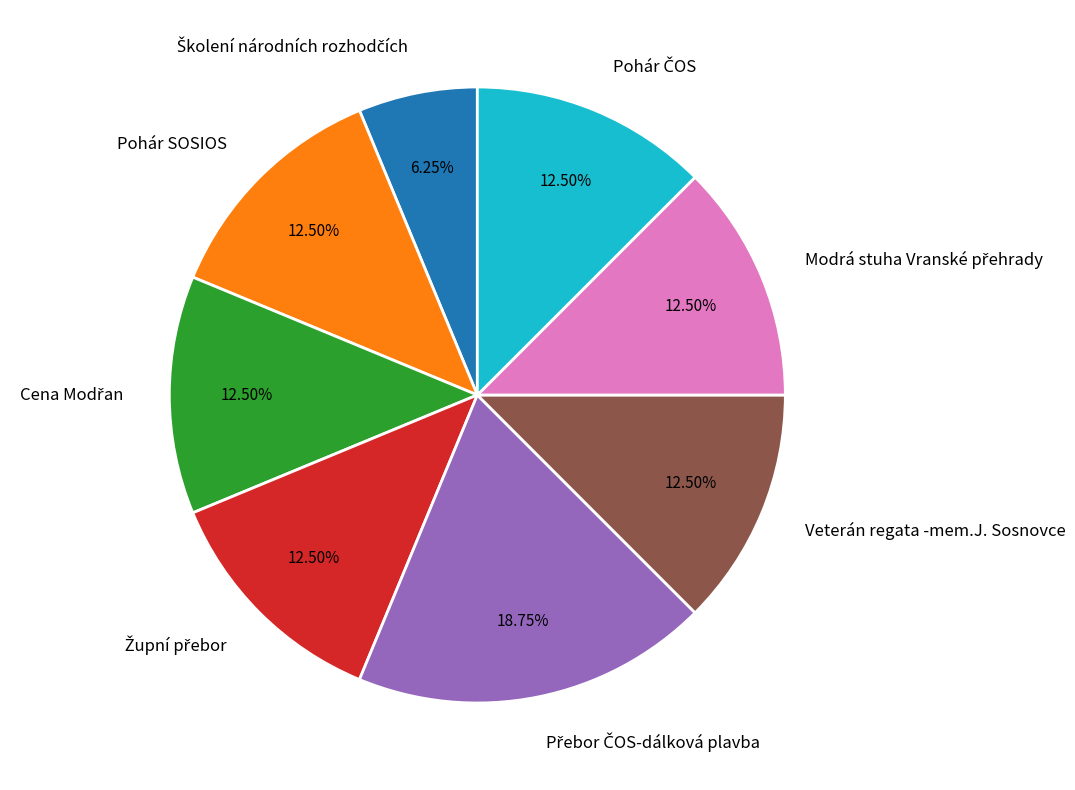

Count the number of slices in the pie.

8